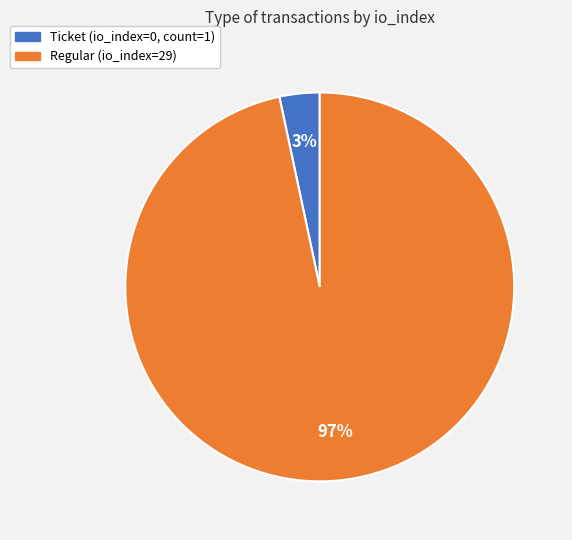

How many segments does this pie chart have?

2